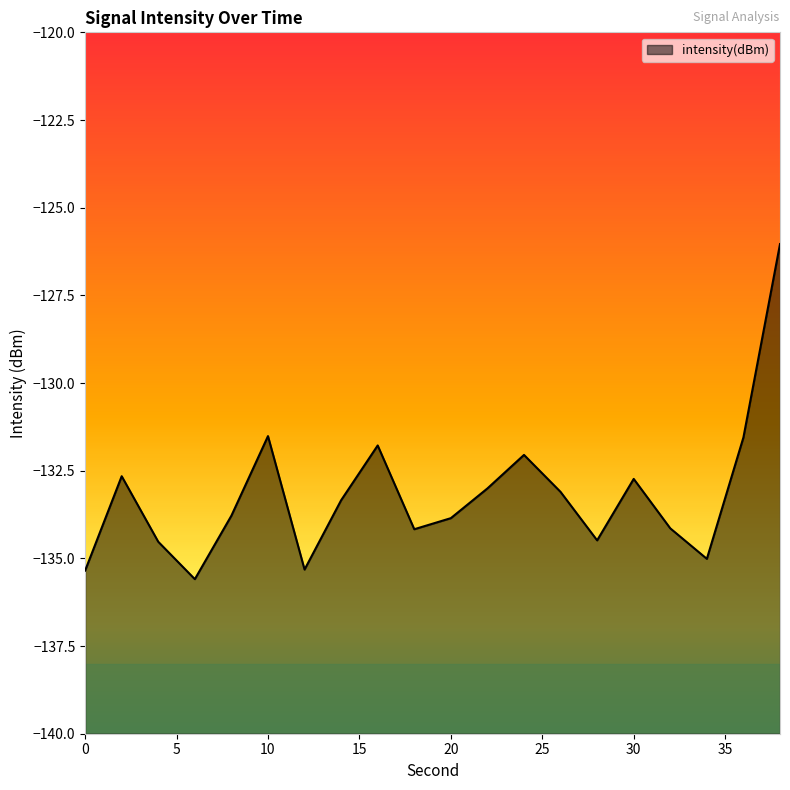

What is the minimum value shown in the chart?

-135.6